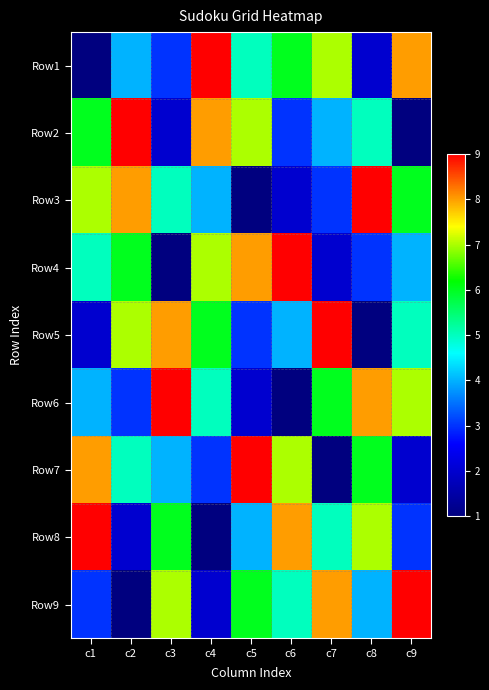

How many data points does each series have?

9